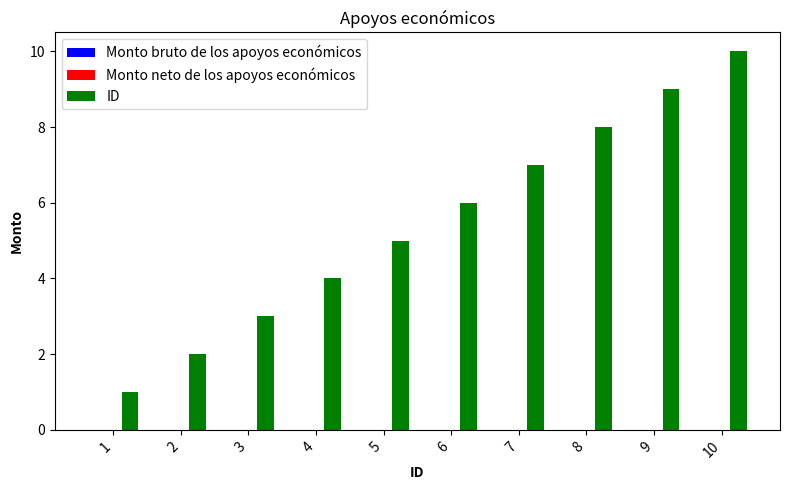

What is the ratio of the value at 2 to the value at 4?

0.5